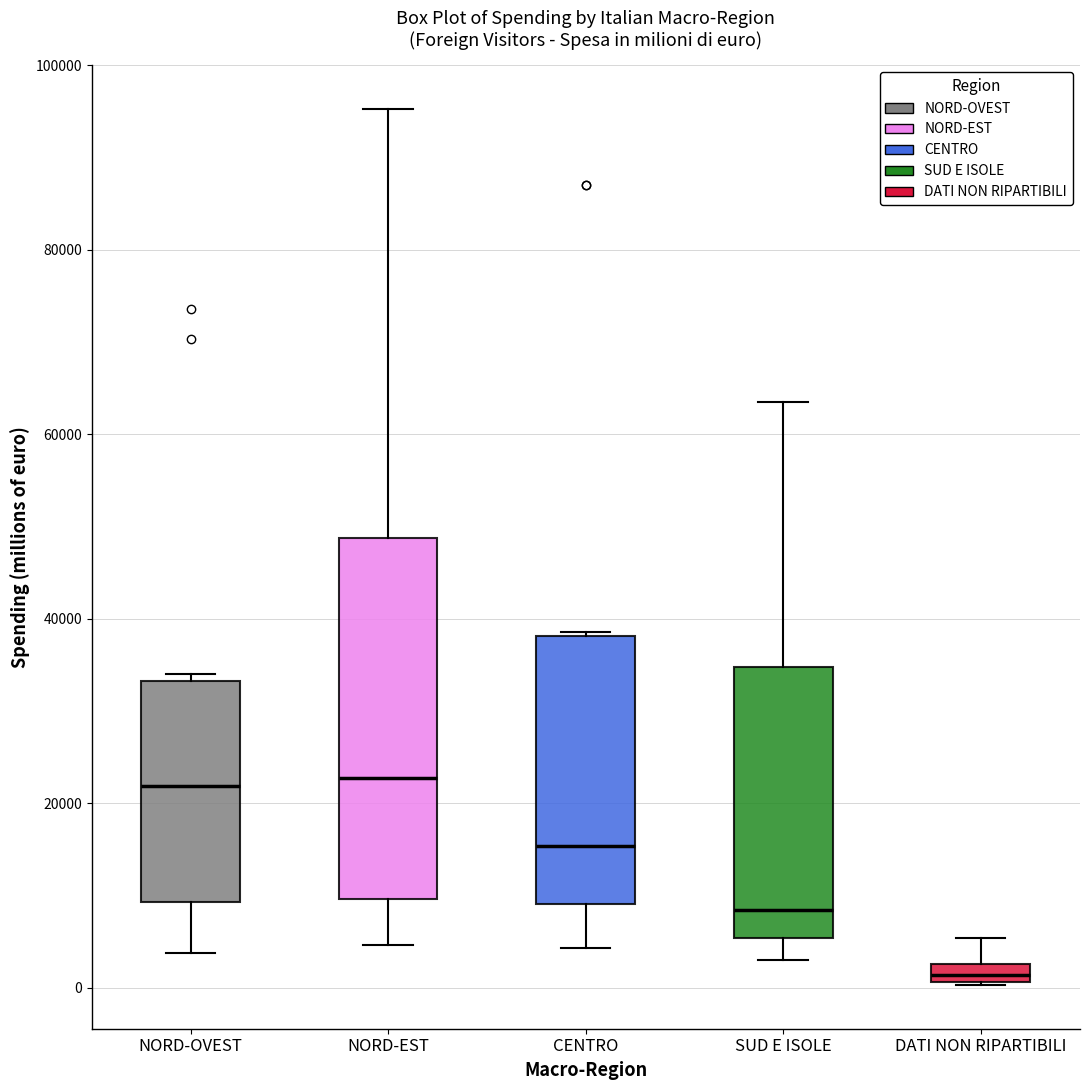

Where does the median line of the box for SUD E ISOLE sit on the y-axis? The values are not printed on the chart, so give them approximately, as read against the axis.

8000